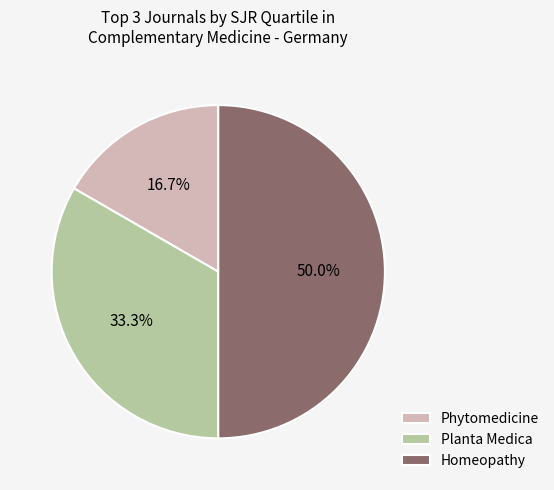

Combined, do Homeopathy and Planta Medica account for over 50%?

Yes